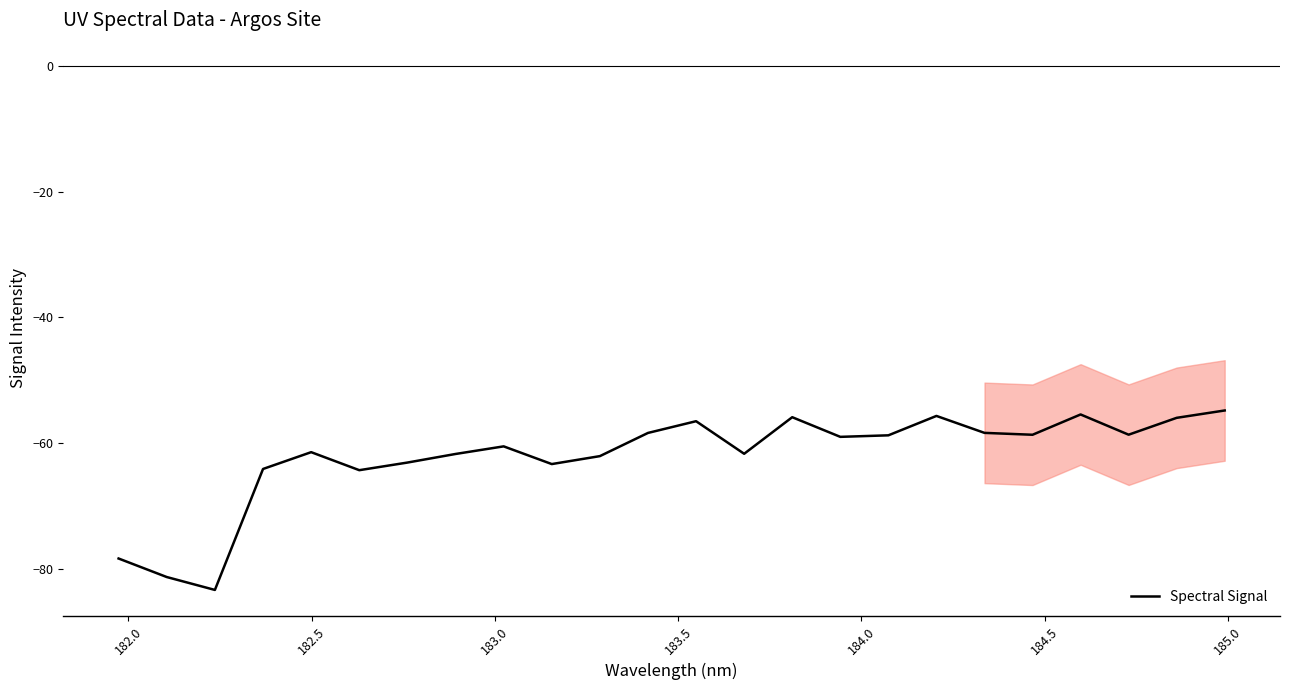

What is the greatest value displayed?

-54.8